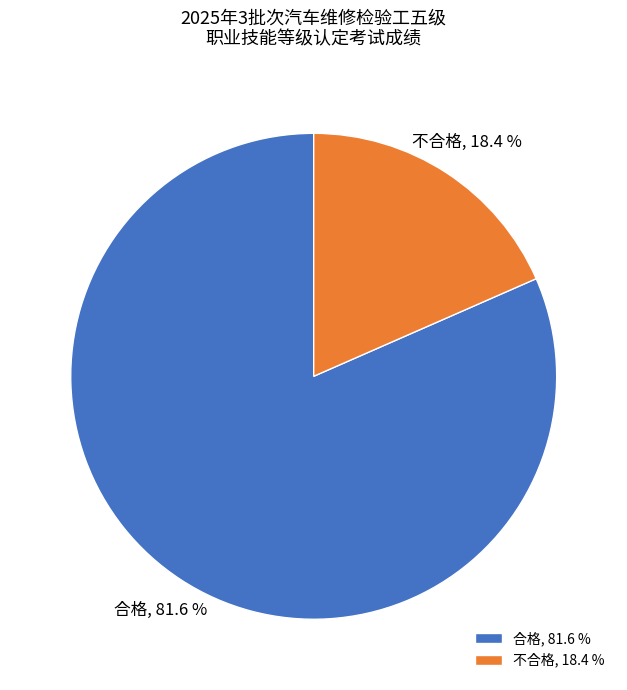

Which category has the biggest portion of the pie?

合格